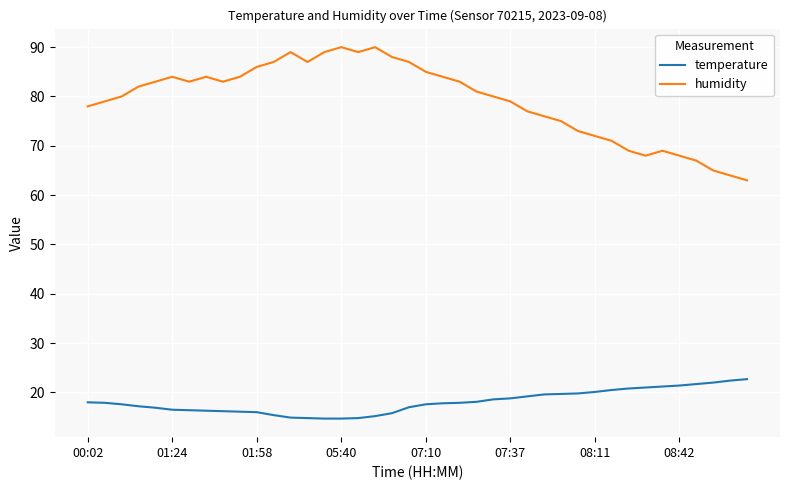

Which series has the largest total across all categories?

humidity